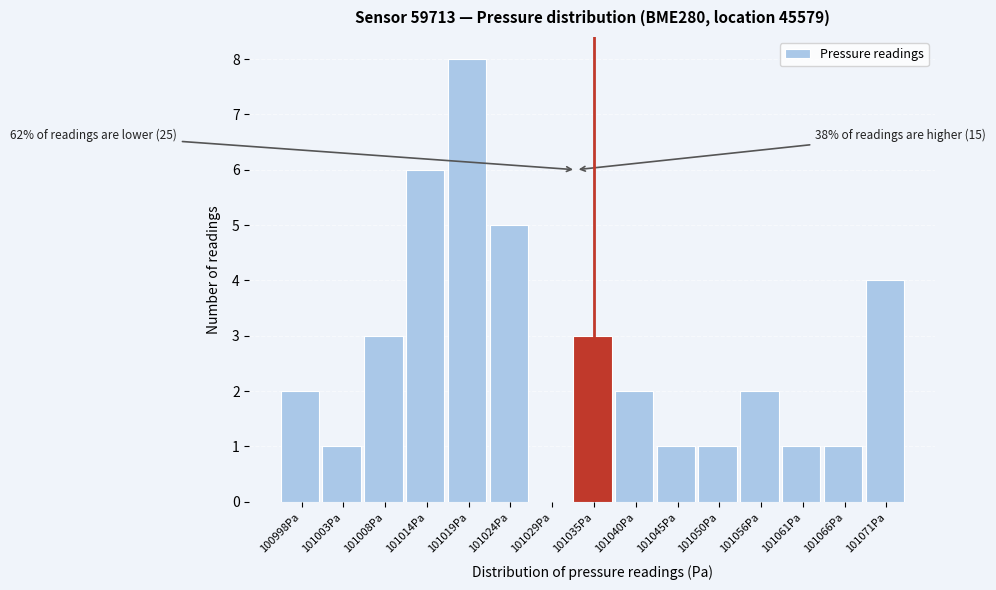

Reading left to right, list all the values displayed in this chart.

100998Pa=2	101003Pa=1	101008Pa=3	101014Pa=6	101019Pa=8	101024Pa=5	101029Pa=0	101035Pa=3	101040Pa=2	101045Pa=1	101050Pa=1	101056Pa=2	101061Pa=1	101066Pa=1	101071Pa=4